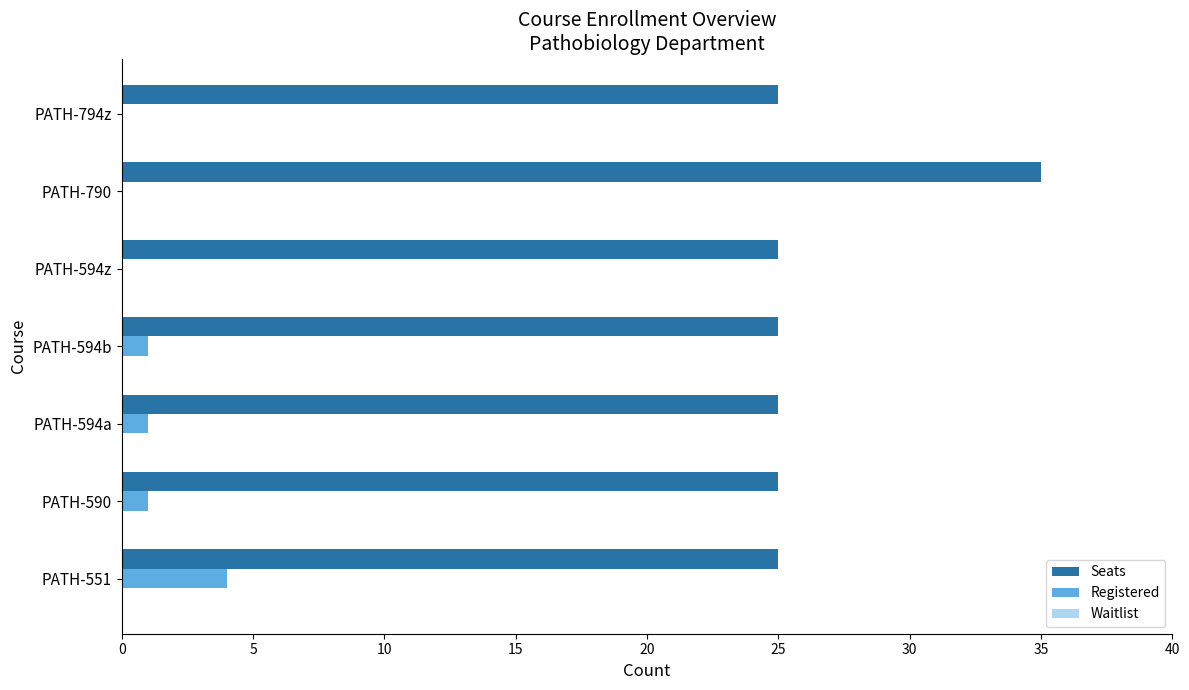

The Registered series shows 2 at PATH-594z. True or false?

False